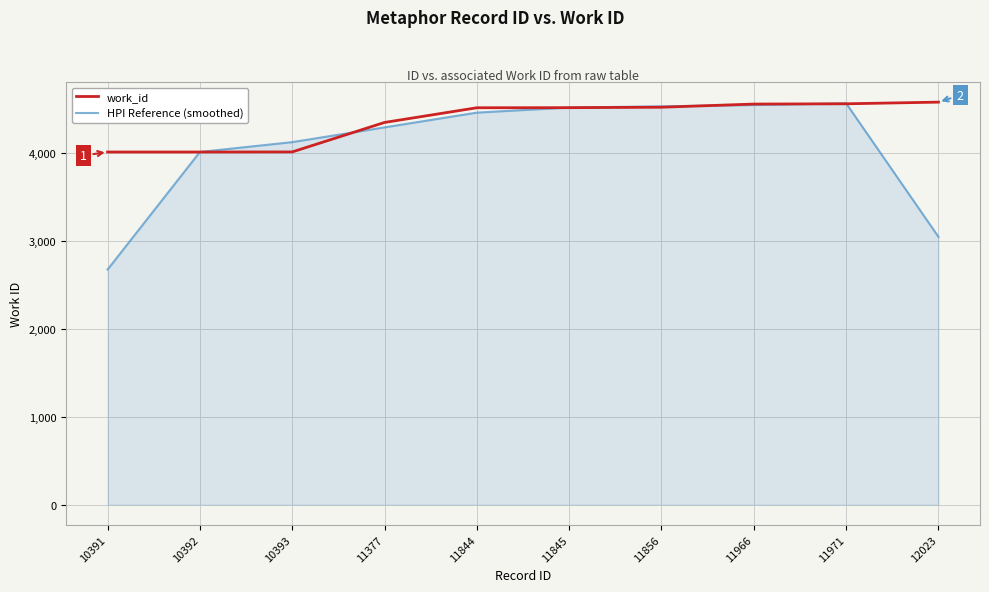

At which category does the chart reach its minimum across all series?

10391